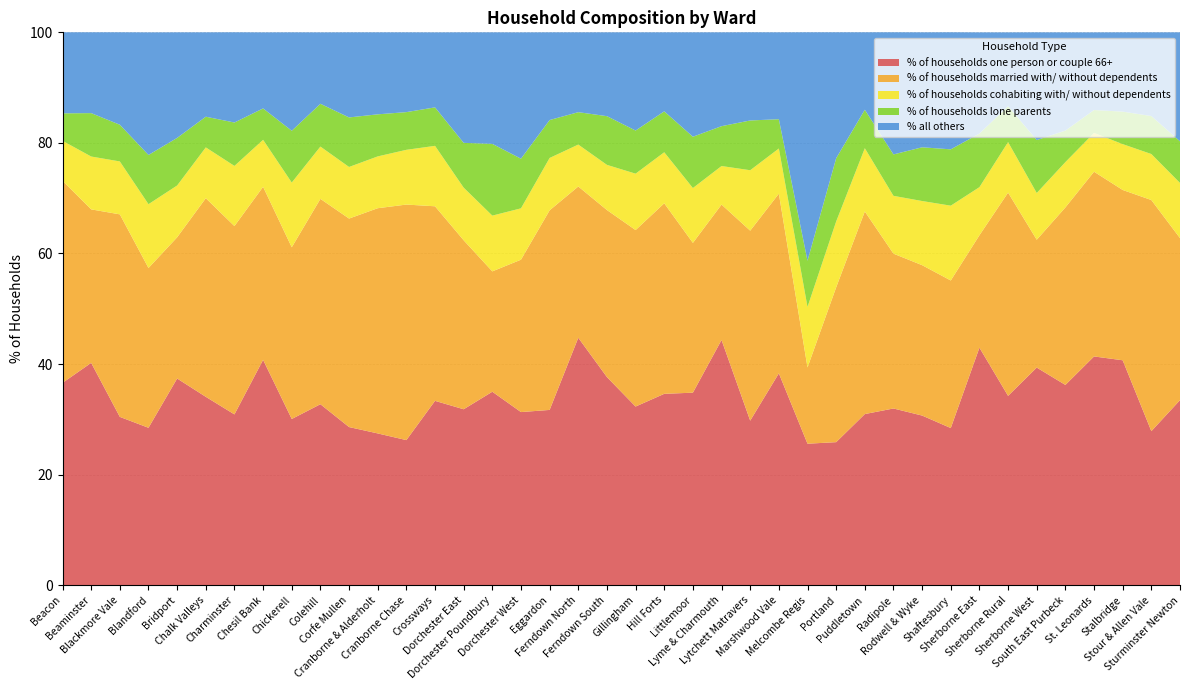

Reading left to right, what are all the values shown in this chart?

% of households one person or couple 66+: Beacon=36.6	Beaminster=40.2	Blackmore Vale=30.4	Blandford=28.5	Bridport=37.4	Chalk Valleys=34.1	Charminster=30.9	Chesil Bank=40.8	Chickerell=30.1	Colehill=32.7	Corfe Mullen=28.6	Cranborne & Alderholt=27.5	Cranborne Chase=26.2	Crossways=33.4	Dorchester East=31.8	Dorchester Poundbury=35.0	Dorchester West=31.3	Eggardon=31.7	Ferndown North=44.8	Ferndown South=37.6	Gillingham=32.3	Hill Forts=34.6	Littlemoor=34.8	Lyme & Charmouth=44.4	Lytchett Matravers=29.8	Marshwood Vale=38.3	Melcombe Regis=25.6	Portland=25.9	Puddletown=31.0	Radipole=32.0	Rodwell & Wyke=30.7	Shaftesbury=28.4	Sherborne East=43.0	Sherborne Rural=34.2	Sherborne West=39.4	South East Purbeck=36.2	St. Leonards=41.4	Stalbridge=40.7	Stour & Allen Vale=27.9	Sturminster Newton=33.5
% of households married with/ without dependents: Beacon=36.5	Beaminster=27.8	Blackmore Vale=36.6	Blandford=28.9	Bridport=25.5	Chalk Valleys=35.9	Charminster=34.1	Chesil Bank=31.3	Chickerell=31.1	Colehill=37.1	Corfe Mullen=37.7	Cranborne & Alderholt=40.7	Cranborne Chase=42.6	Crossways=35.2	Dorchester East=30.6	Dorchester Poundbury=21.8	Dorchester West=27.6	Eggardon=36.1	Ferndown North=27.4	Ferndown South=30.2	Gillingham=31.9	Hill Forts=34.5	Littlemoor=27.1	Lyme & Charmouth=24.5	Lytchett Matravers=34.4	Marshwood Vale=32.5	Melcombe Regis=13.8	Portland=28.0	Puddletown=36.6	Radipole=28.0	Rodwell & Wyke=27.2	Shaftesbury=26.7	Sherborne East=20.3	Sherborne Rural=36.8	Sherborne West=23.1	South East Purbeck=32.1	St. Leonards=33.4	Stalbridge=30.8	Stour & Allen Vale=41.8	Sturminster Newton=29.3
% of households cohabiting with/ without dependents: Beacon=7.2	Beaminster=9.6	Blackmore Vale=9.6	Blandford=11.5	Bridport=9.4	Chalk Valleys=9.2	Charminster=10.9	Chesil Bank=8.5	Chickerell=11.7	Colehill=9.5	Corfe Mullen=9.3	Cranborne & Alderholt=9.4	Cranborne Chase=9.9	Crossways=10.9	Dorchester East=9.5	Dorchester Poundbury=10.1	Dorchester West=9.3	Eggardon=9.5	Ferndown North=7.6	Ferndown South=8.2	Gillingham=10.2	Hill Forts=9.2	Littlemoor=9.9	Lyme & Charmouth=7.0	Lytchett Matravers=10.9	Marshwood Vale=8.2	Melcombe Regis=10.9	Portland=11.9	Puddletown=11.4	Radipole=10.5	Rodwell & Wyke=11.6	Shaftesbury=13.5	Sherborne East=8.7	Sherborne Rural=9.1	Sherborne West=8.4	South East Purbeck=8.2	St. Leonards=7.0	Stalbridge=8.3	Stour & Allen Vale=8.3	Sturminster Newton=10.0
% of households lone parents: Beacon=5.0	Beaminster=7.8	Blackmore Vale=6.6	Blandford=8.9	Bridport=8.6	Chalk Valleys=5.5	Charminster=7.8	Chesil Bank=5.7	Chickerell=9.4	Colehill=7.7	Corfe Mullen=9.0	Cranborne & Alderholt=7.6	Cranborne Chase=6.8	Crossways=7.0	Dorchester East=8.1	Dorchester Poundbury=13.0	Dorchester West=9.0	Eggardon=6.9	Ferndown North=5.9	Ferndown South=8.8	Gillingham=7.8	Hill Forts=7.4	Littlemoor=9.3	Lyme & Charmouth=7.2	Lytchett Matravers=9.0	Marshwood Vale=5.3	Melcombe Regis=8.3	Portland=11.4	Puddletown=7.0	Radipole=7.5	Rodwell & Wyke=9.7	Shaftesbury=10.2	Sherborne East=9.7	Sherborne Rural=6.5	Sherborne West=9.6	South East Purbeck=5.7	St. Leonards=4.1	Stalbridge=5.9	Stour & Allen Vale=6.9	Sturminster Newton=7.5
% all others: Beacon=14.7	Beaminster=14.6	Blackmore Vale=16.7	Blandford=22.2	Bridport=19.1	Chalk Valleys=15.3	Charminster=16.3	Chesil Bank=13.8	Chickerell=17.8	Colehill=12.9	Corfe Mullen=15.4	Cranborne & Alderholt=14.8	Cranborne Chase=14.4	Crossways=13.6	Dorchester East=20.0	Dorchester Poundbury=20.2	Dorchester West=22.8	Eggardon=15.9	Ferndown North=14.4	Ferndown South=15.2	Gillingham=17.8	Hill Forts=14.3	Littlemoor=18.9	Lyme & Charmouth=17.0	Lytchett Matravers=15.9	Marshwood Vale=15.7	Melcombe Regis=41.3	Portland=22.8	Puddletown=14.0	Radipole=22.1	Rodwell & Wyke=20.8	Shaftesbury=21.2	Sherborne East=18.3	Sherborne Rural=13.3	Sherborne West=19.5	South East Purbeck=17.8	St. Leonards=14.0	Stalbridge=14.3	Stour & Allen Vale=15.1	Sturminster Newton=19.7